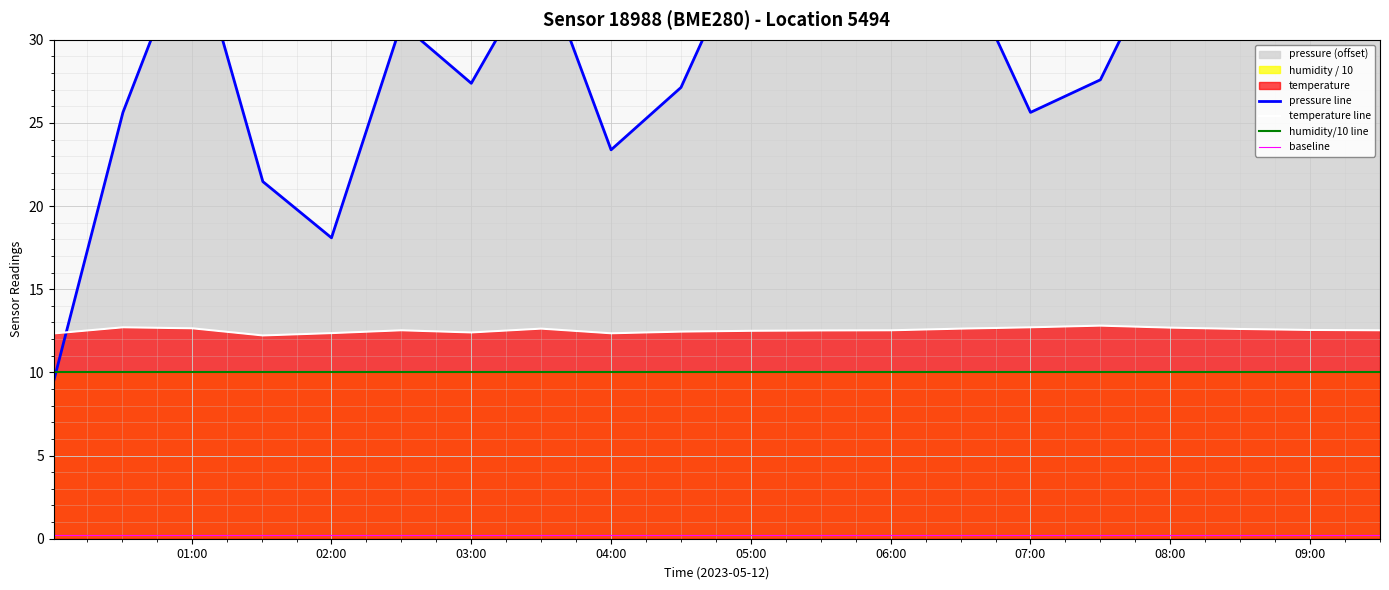

What is the average value of the humidity/10 line series?

10.0